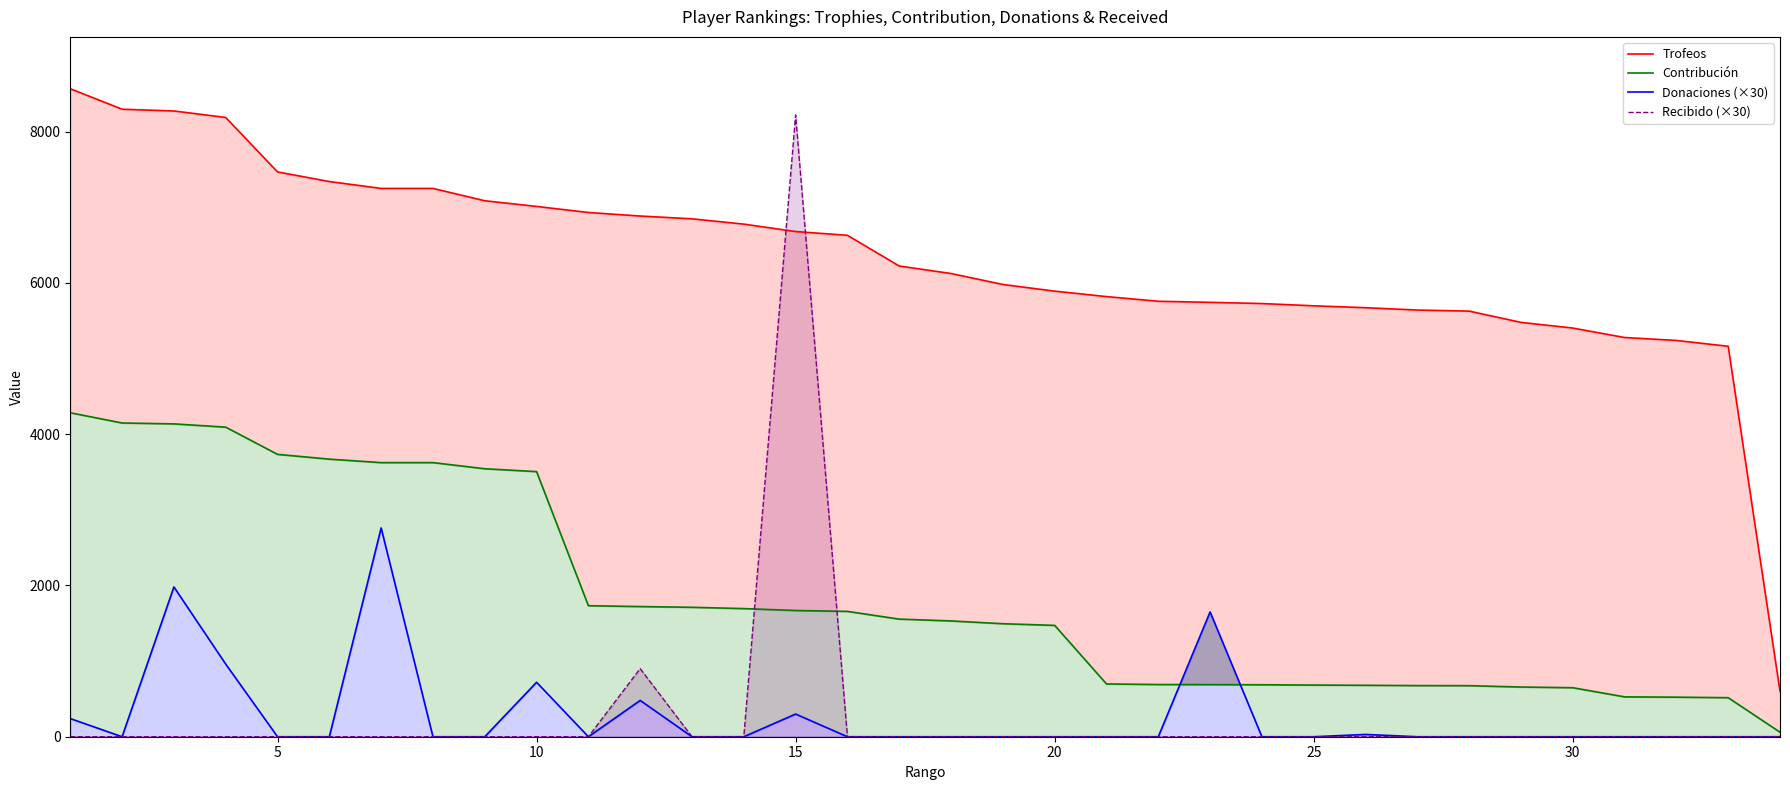

True or false: Contribución and Trofeos cross at least once.

False